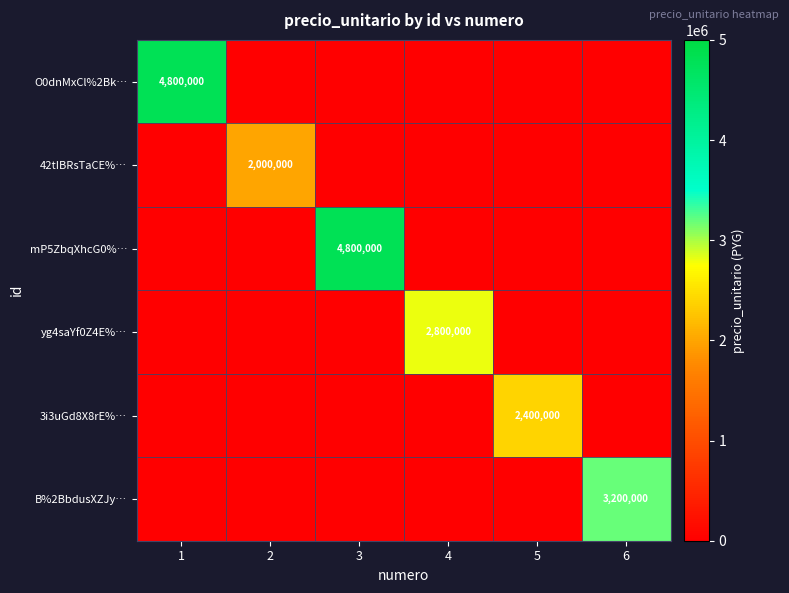

The 42tIBRsTaCE%… series shows 2000000 at 2. True or false?

True